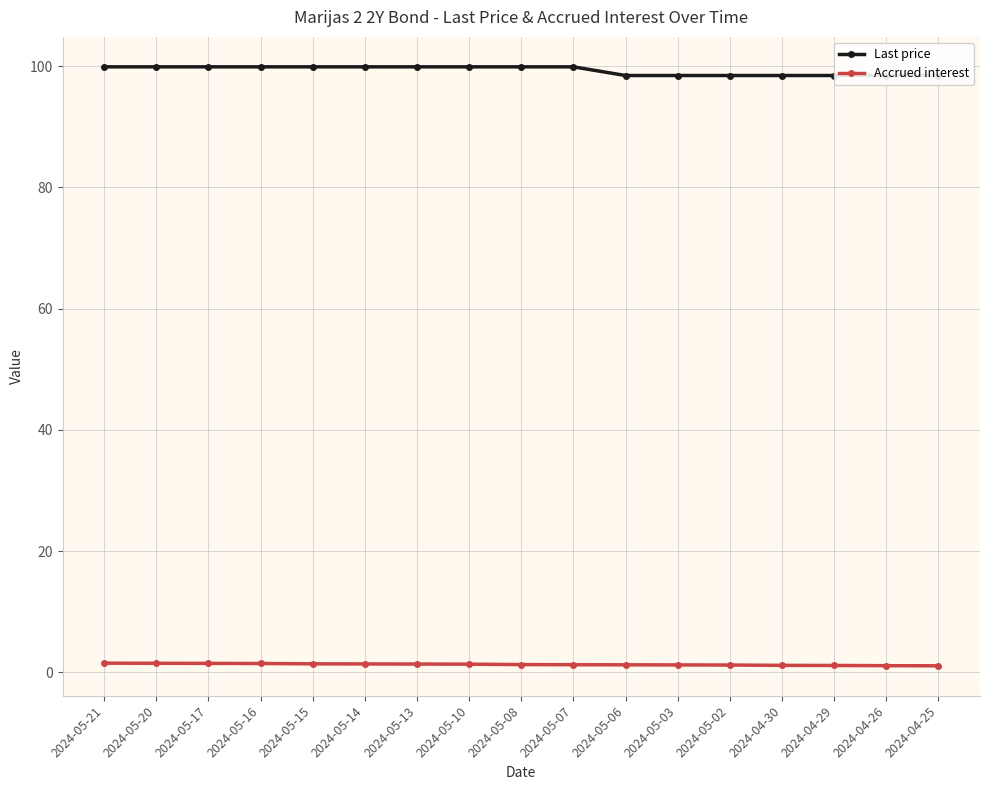

Reading left to right, list all the values displayed in this chart.

Last price: 2024-05-21=99.9	2024-05-20=99.9	2024-05-17=99.9	2024-05-16=99.9	2024-05-15=99.9	2024-05-14=99.9	2024-05-13=99.9	2024-05-10=99.9	2024-05-08=99.9	2024-05-07=99.9	2024-05-06=98.4	2024-05-03=98.4	2024-05-02=98.4	2024-04-30=98.4	2024-04-29=98.4	2024-04-26=98.4	2024-04-25=98.4
Accrued interest: 2024-05-21=1.5	2024-05-20=1.5	2024-05-17=1.5	2024-05-16=1.5	2024-05-15=1.4	2024-05-14=1.4	2024-05-13=1.4	2024-05-10=1.4	2024-05-08=1.3	2024-05-07=1.3	2024-05-06=1.2	2024-05-03=1.2	2024-05-02=1.2	2024-04-30=1.2	2024-04-29=1.1	2024-04-26=1.1	2024-04-25=1.1